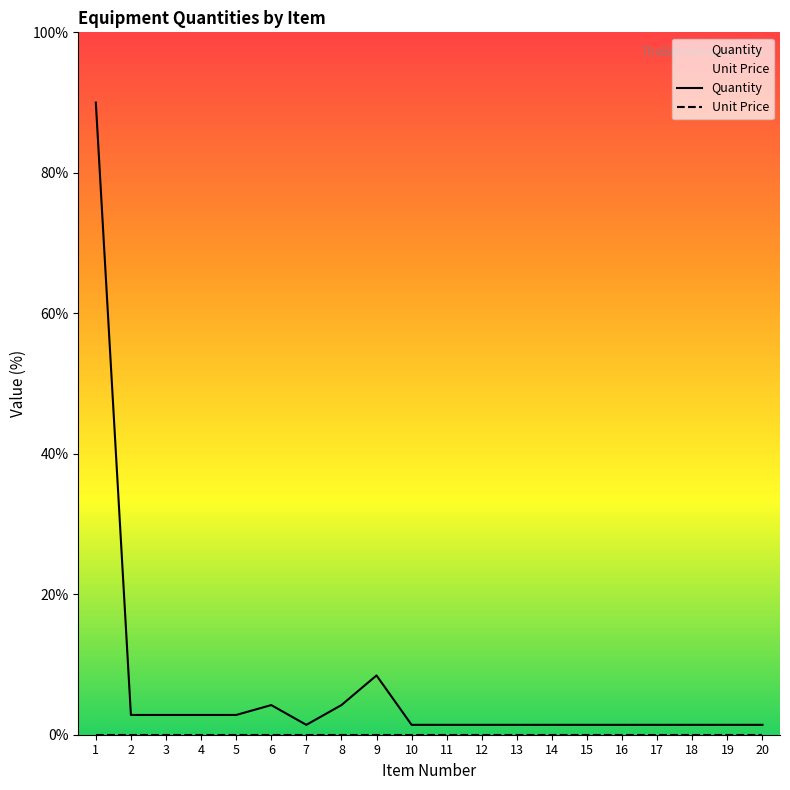

Is it true that the value at 7 is 2.2?

False